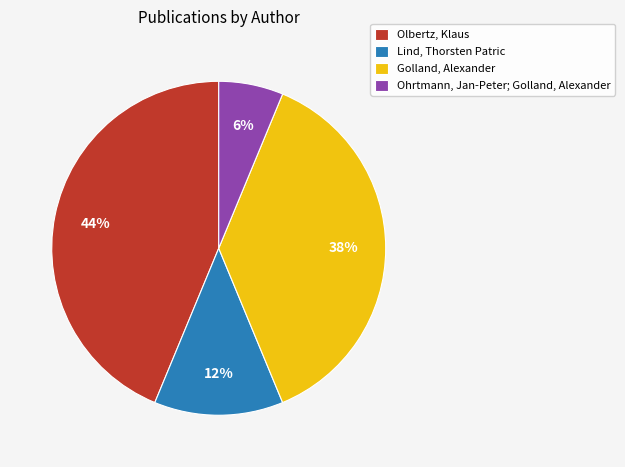

Which slice is the largest?

Olbertz, Klaus